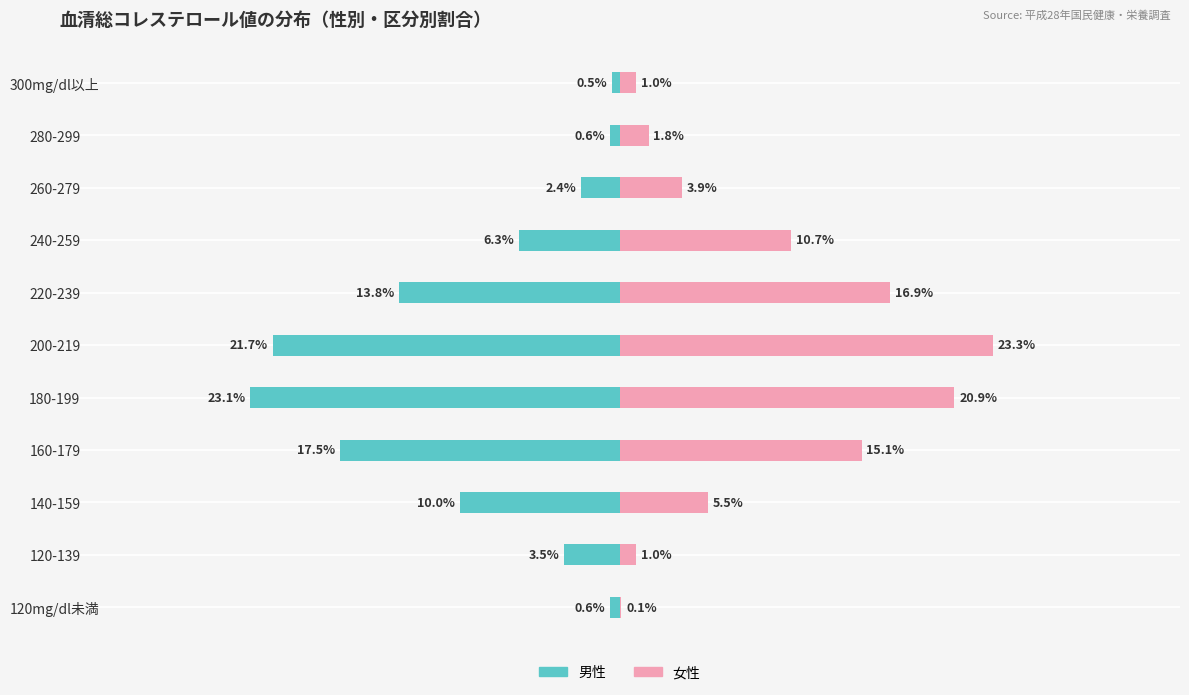

What is the value of the 女性(Renter-occupied相当) bar at the 7th from the left?

16.9